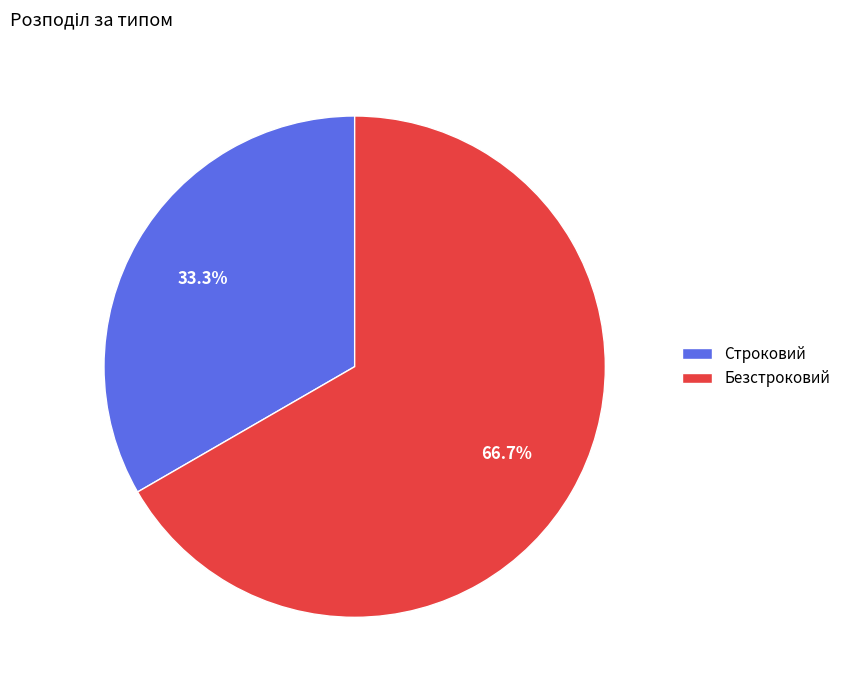

How many segments does this pie chart have?

2